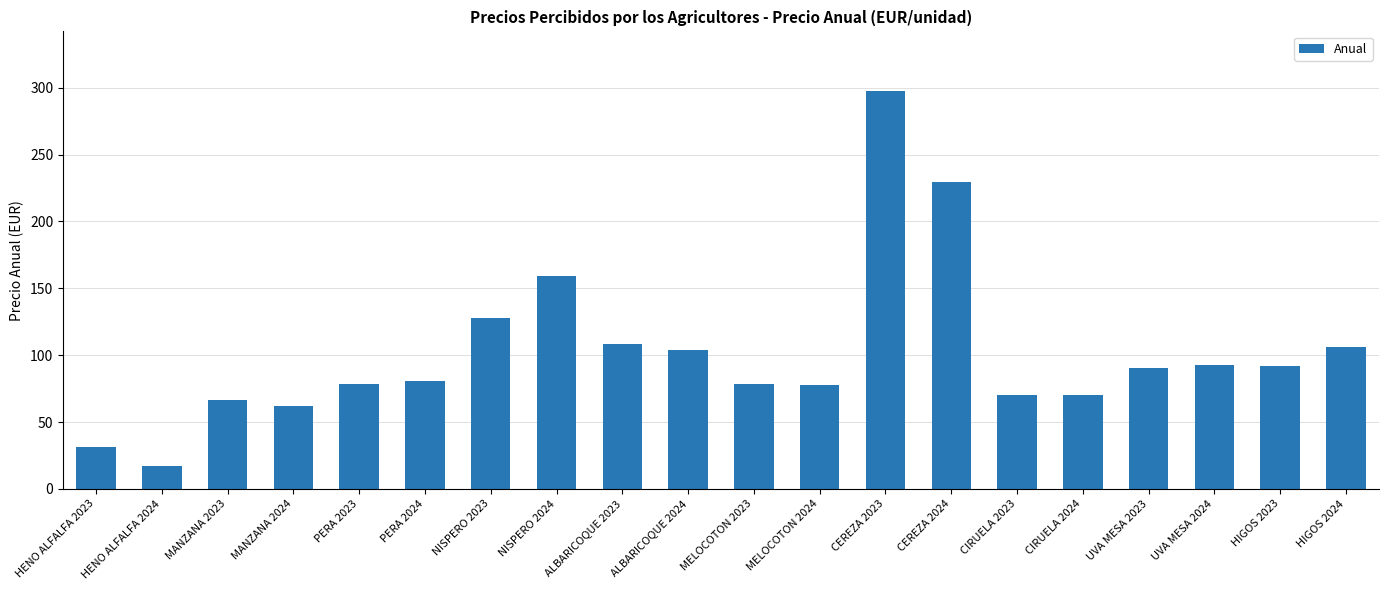

Approximately how many times larger is the value at PERA 2024 compared to HIGOS 2024?

0.8